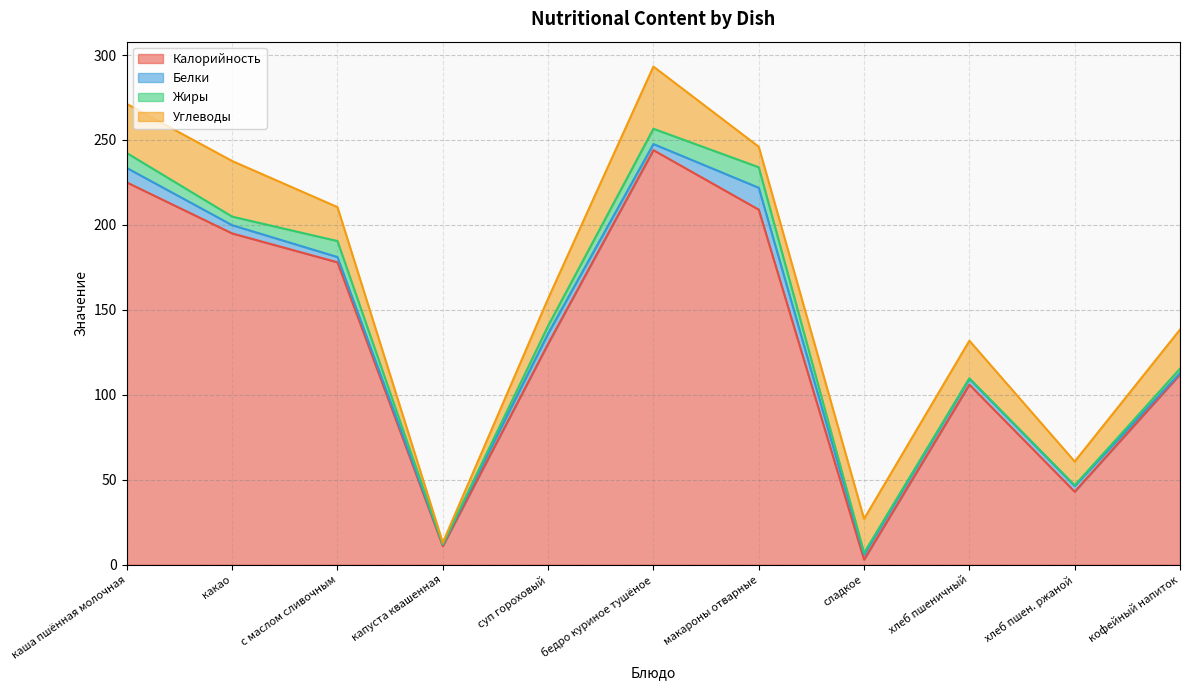

Which series changed the most between бедро куриное тушёное and хлеб пшеничный?

Калорийность